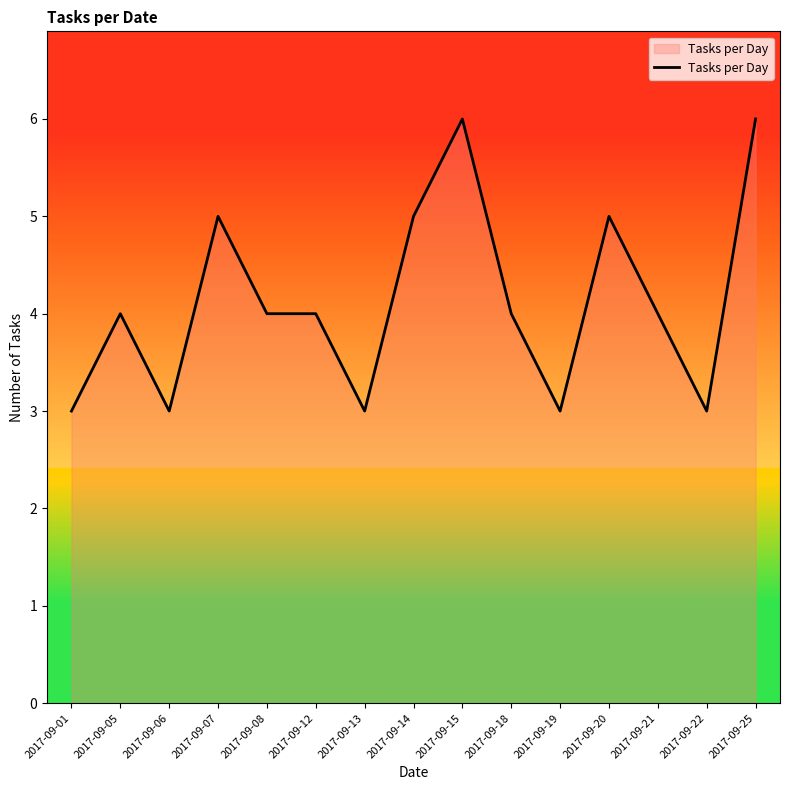

What is the sum of all values?

62